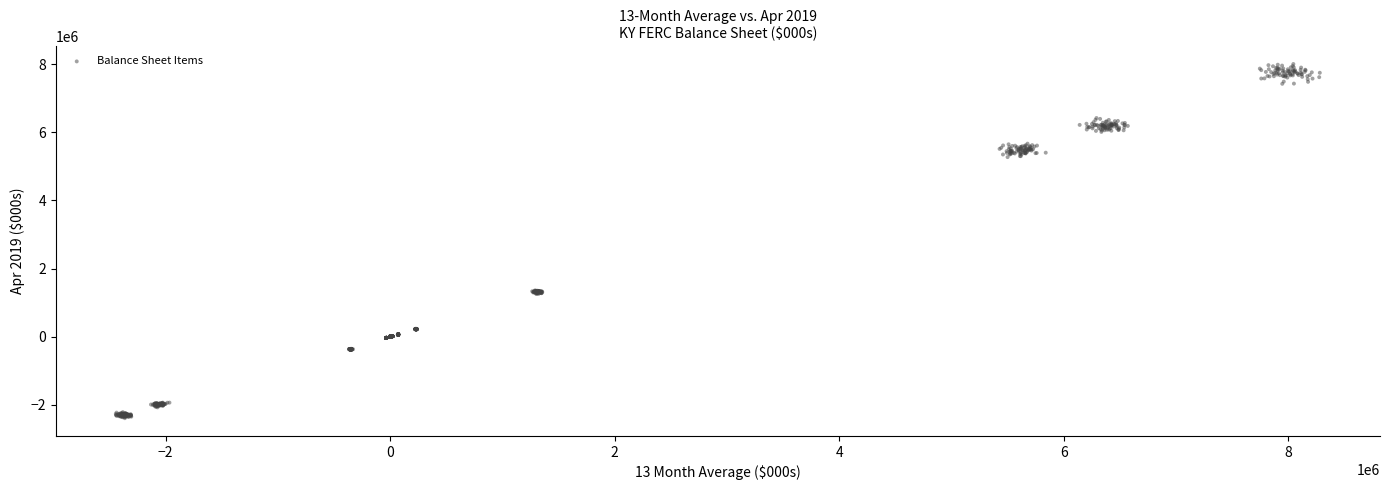

What is the range of X values (max minus min)?

10723488.7